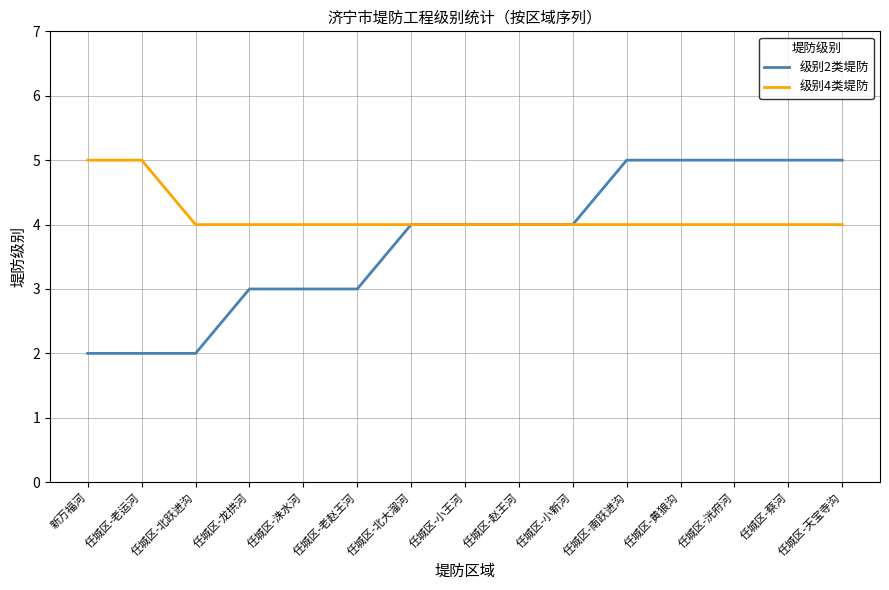

What is the greatest value displayed?

5